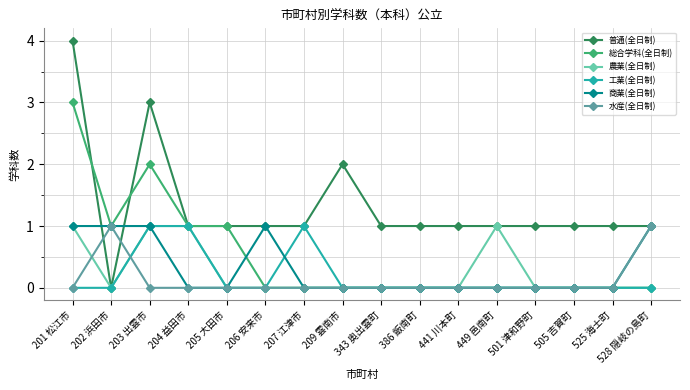

What is the value of the 総合学科(全日制) point at the 4th from the left?

1